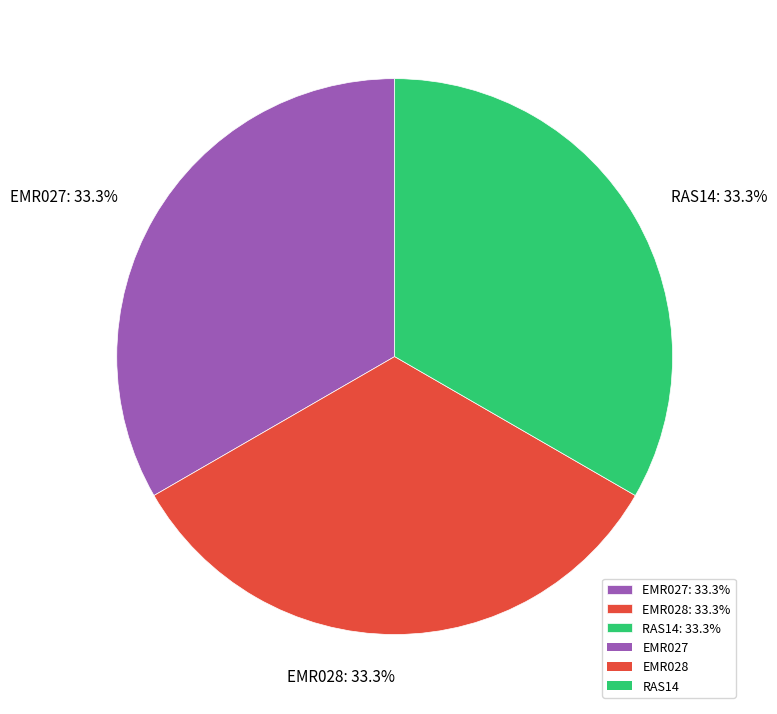

Combined, what portion of the pie is RAS14 and EMR028?

66.7%